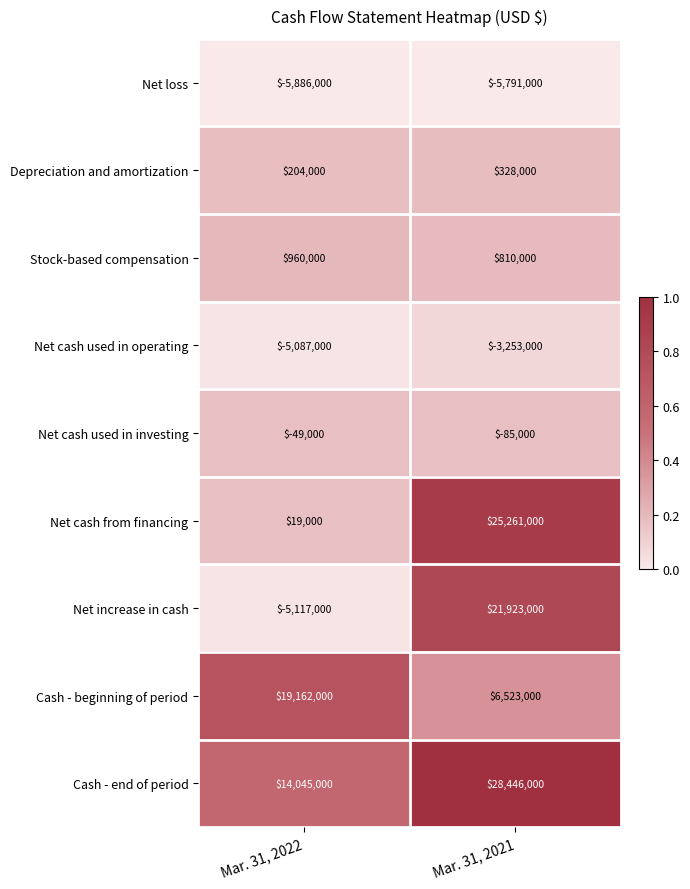

At Mar. 31, 2021, list the series in order from largest to smallest.

Cash - end of period, Net cash from financing, Net increase in cash, Cash - beginning of period, Stock-based compensation, Depreciation and amortization, Net cash used in investing, Net cash used in operating, Net loss